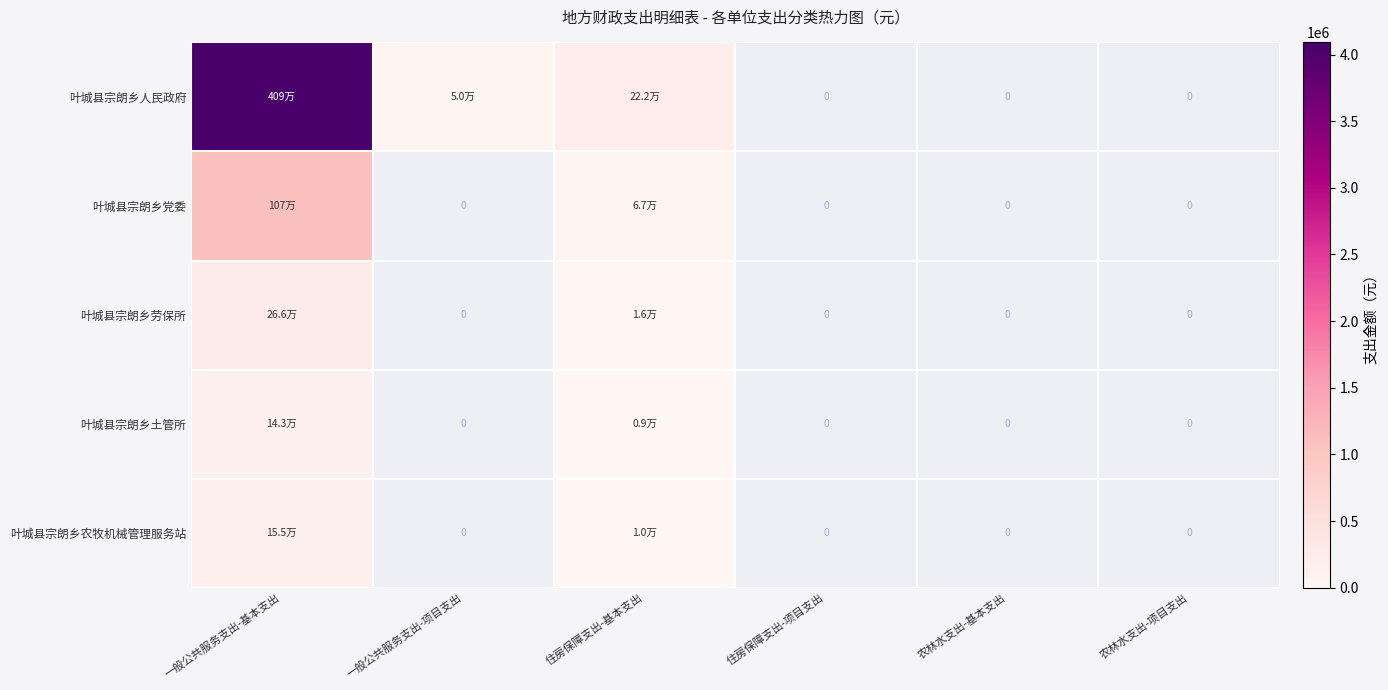

Which has a higher value, 一般公共服务支出-项目支出 or 农林水支出-项目支出?

一般公共服务支出-项目支出